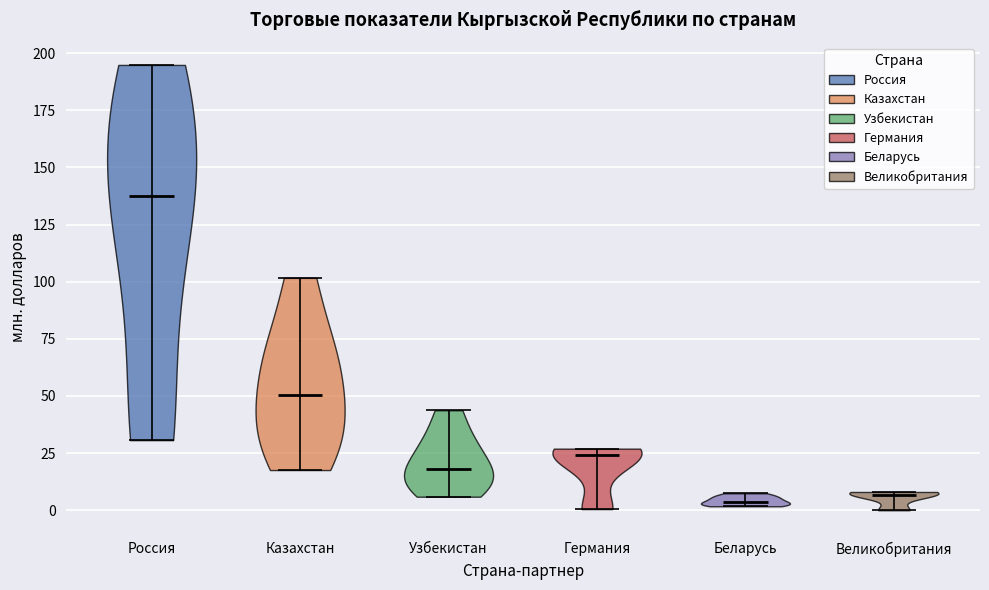

Where does the median line of the violin for Казахстан sit on the y-axis? The values are not printed on the chart, so give them approximately, as read against the axis.

50